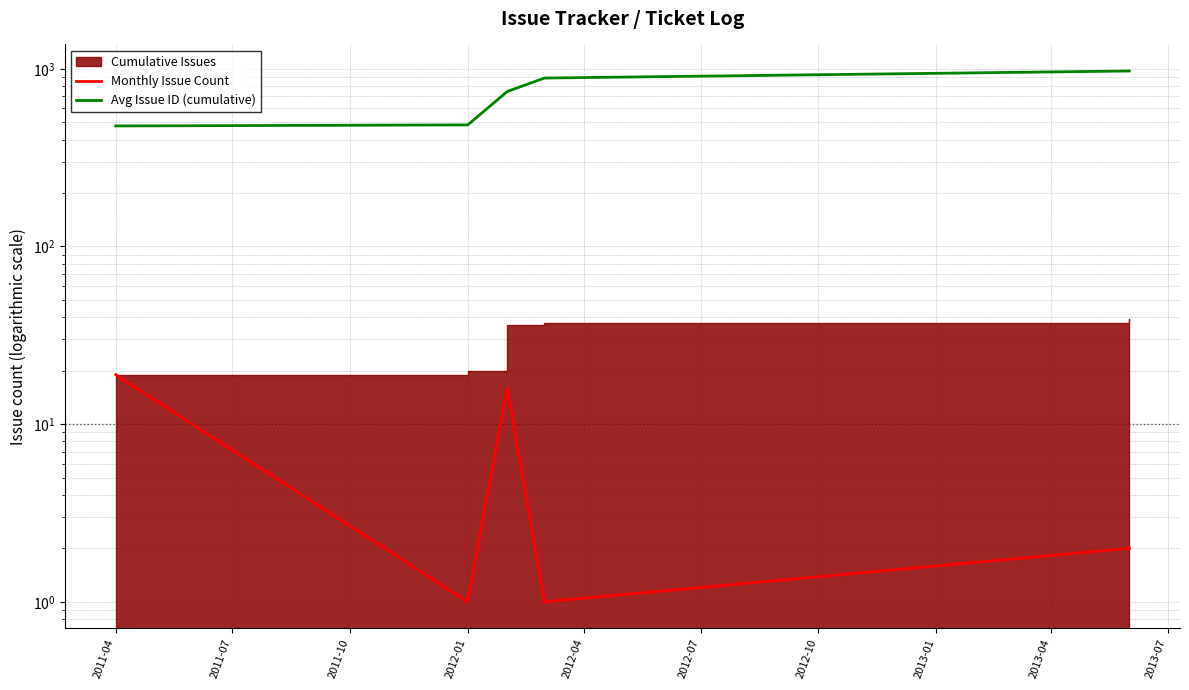

What position from the left is 2012-01?

4